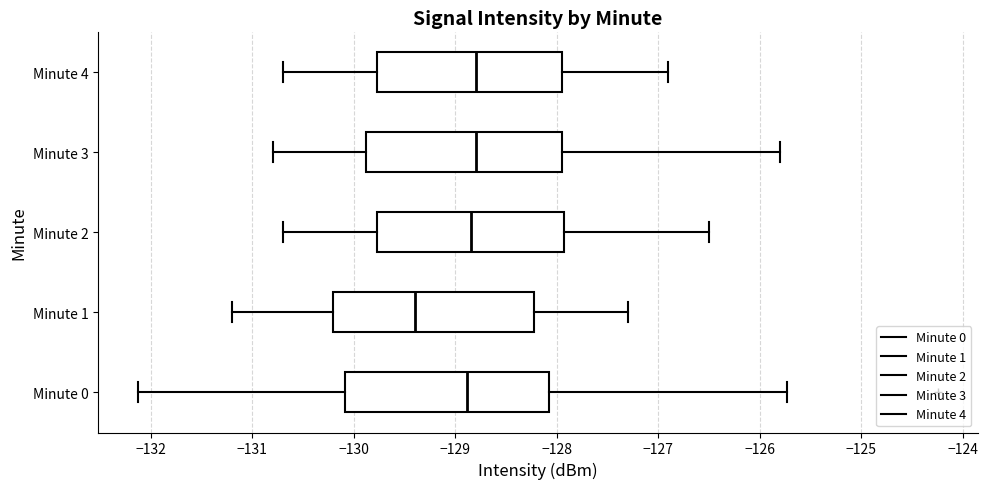

Reading bottom to top, read every box against the x-axis: the position of its median line, the range the box covers, and the ends of its whiskers. The values are not printed on the chart, so give them approximately, as read against the axis.

Minute 0: median -128.9, box -130.1 to -128.1, whiskers -132.1 to -125.7
Minute 1: median -129.4, box -130.2 to -128.2, whiskers -131.2 to -127.3
Minute 2: median -128.8, box -129.8 to -127.9, whiskers -130.7 to -126.5
Minute 3: median -128.8, box -129.9 to -127.9, whiskers -130.8 to -125.8
Minute 4: median -128.8, box -129.8 to -127.9, whiskers -130.7 to -126.9